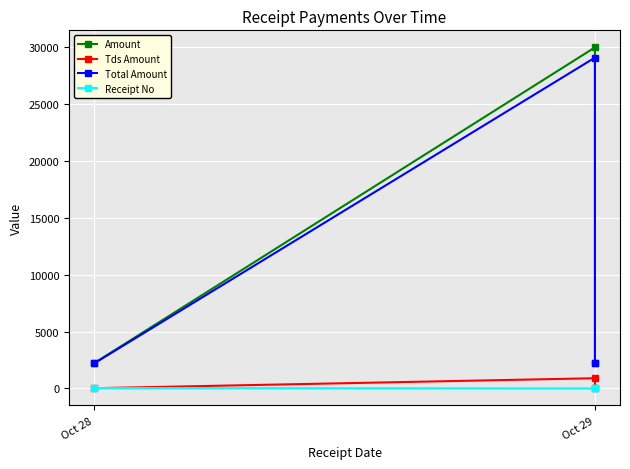

What is the minimum value for Total Amount?

2200